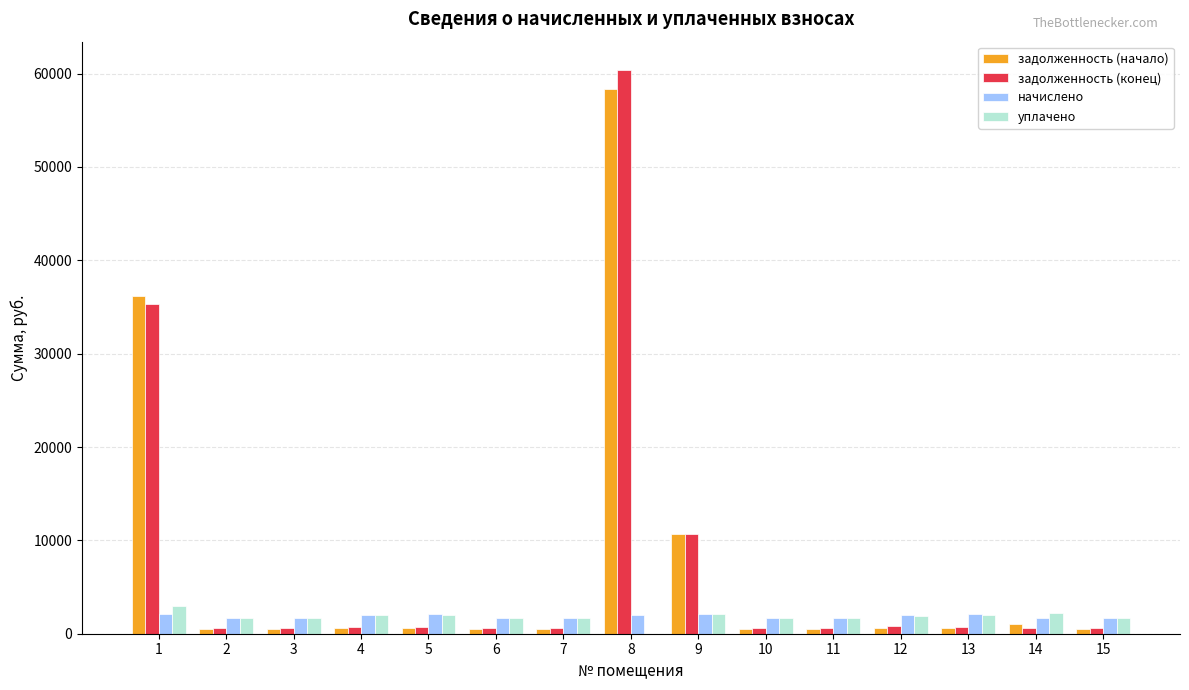

What is the sum of all задолженность (конец) values?

113691.4